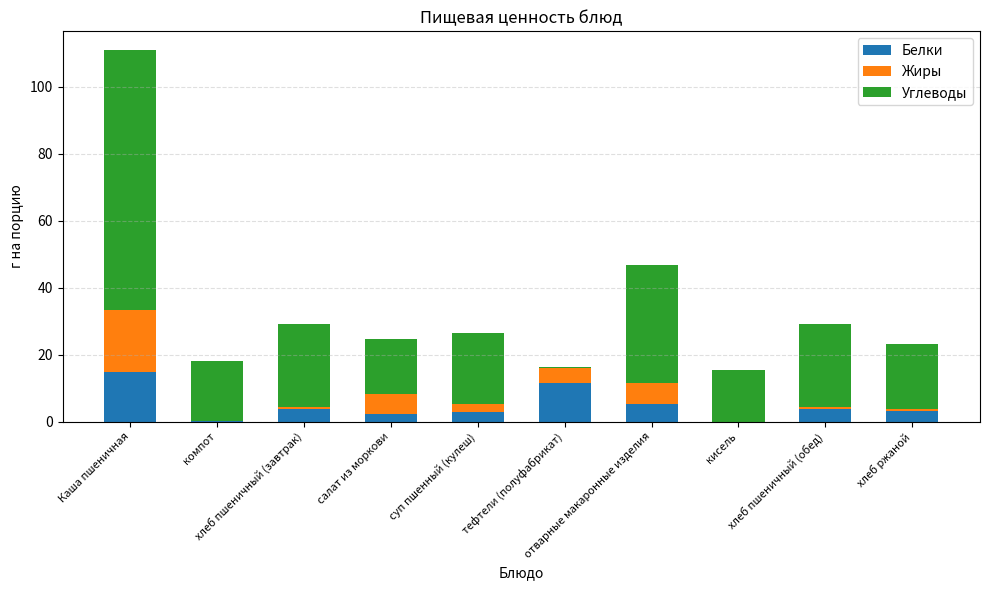

What is the maximum value for Белки?

14.8